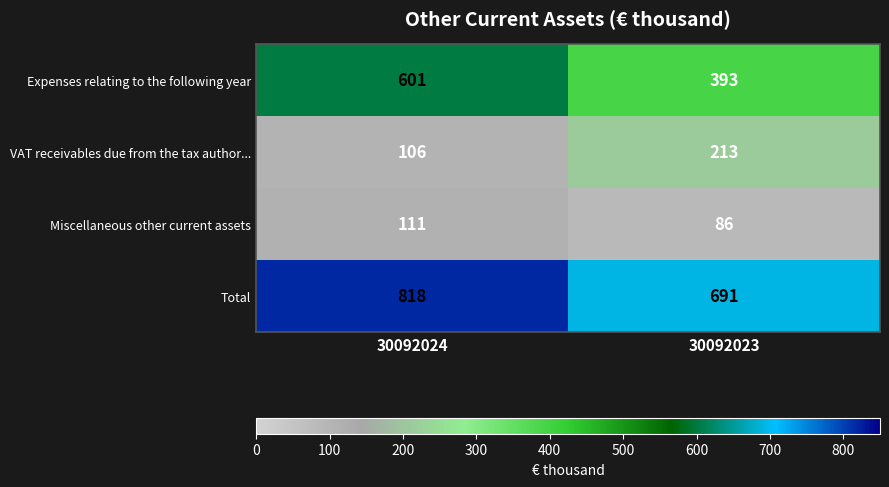

At 30092024, list the series in order from smallest to largest.

VAT receivables due from the tax author..., Miscellaneous other current assets, Expenses relating to the following year, Total